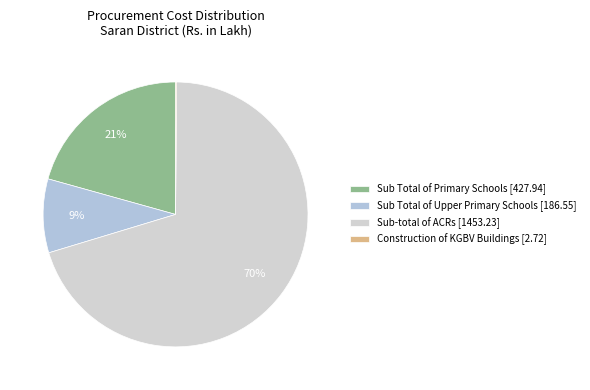

True or false: Sub-total of ACRs accounts for 70% of the total.

True